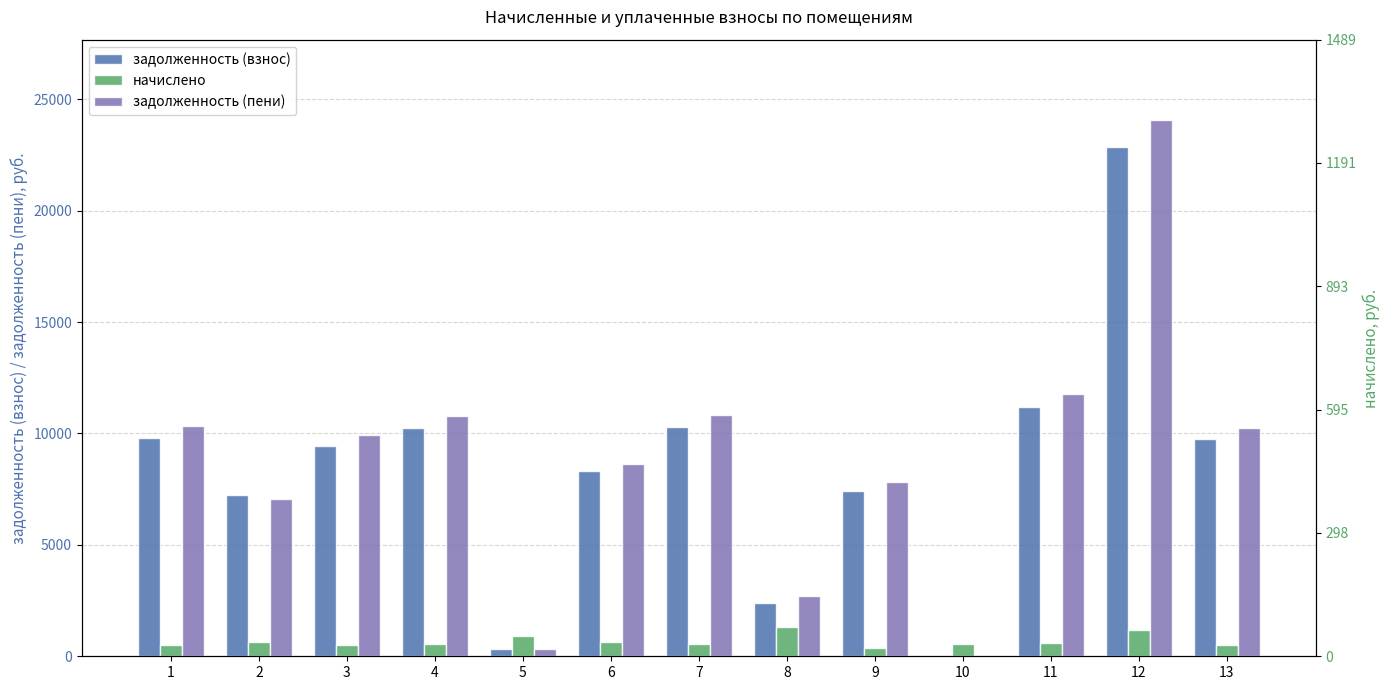

The задолженность (пени) series shows 10255.5 at 13. True or false?

True